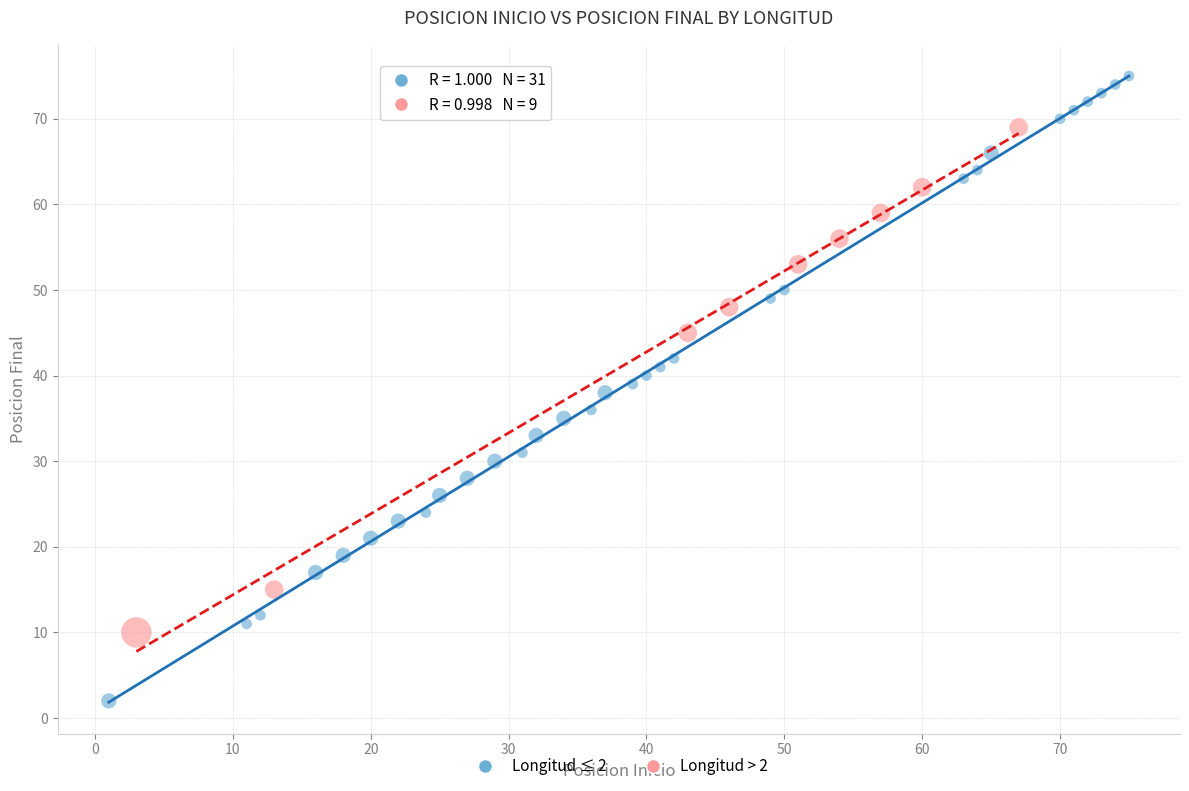

Which series contains the lowest Y value?

Longitud ≤ 2